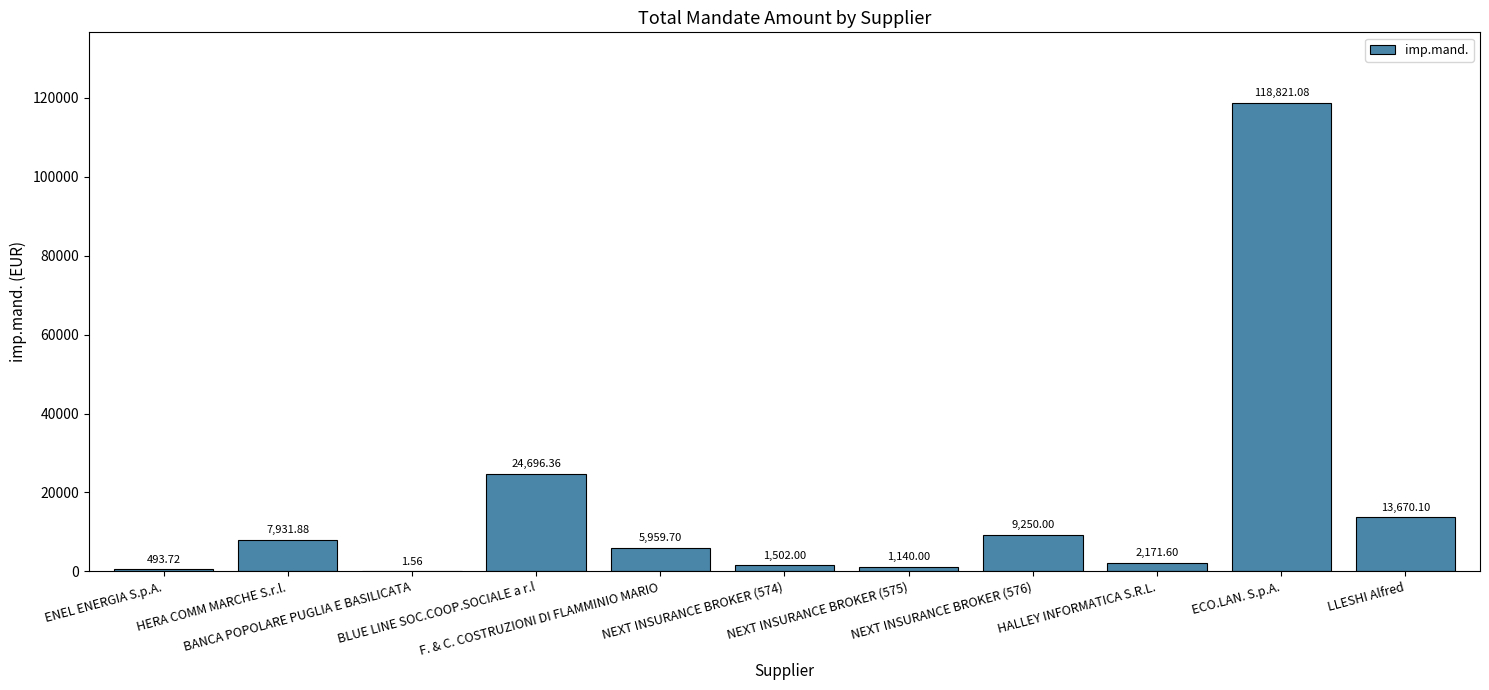

What is the label of the 6th bar from the left?

NEXT INSURANCE BROKER (574)